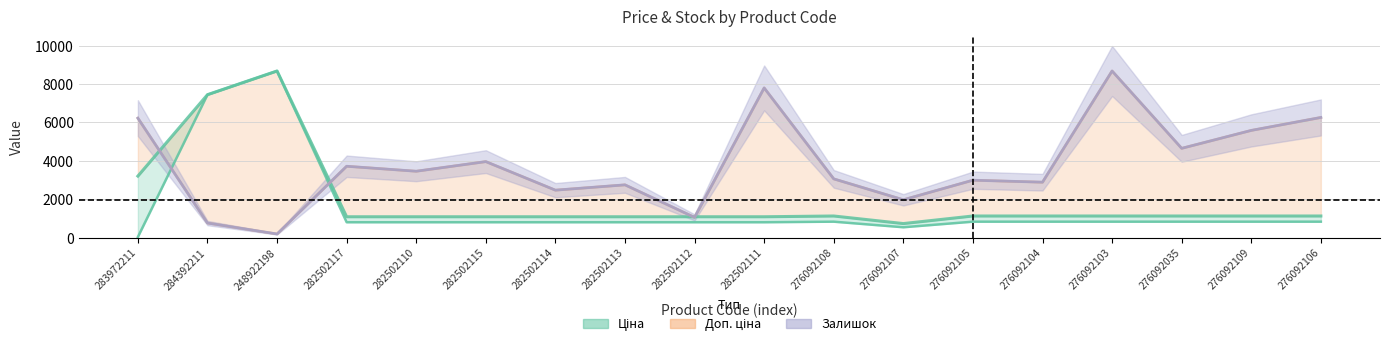

What is the label of the 8th point from the left?

282502113